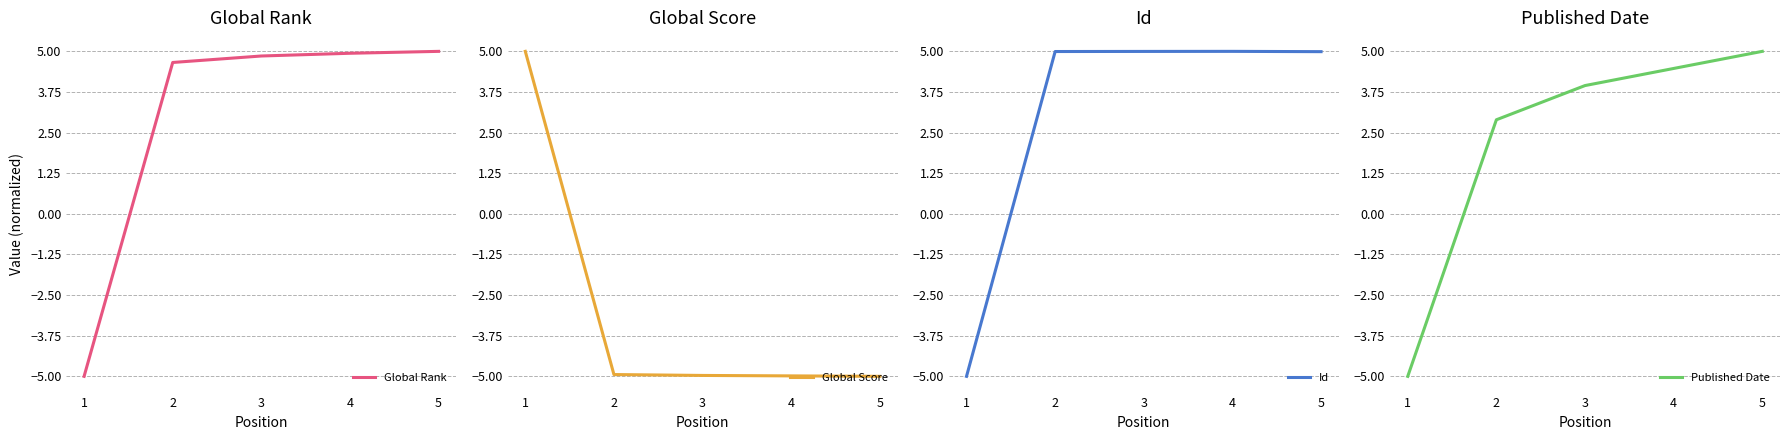

Is the value of Global Score at 1 greater than the value of Id at 3?

Yes